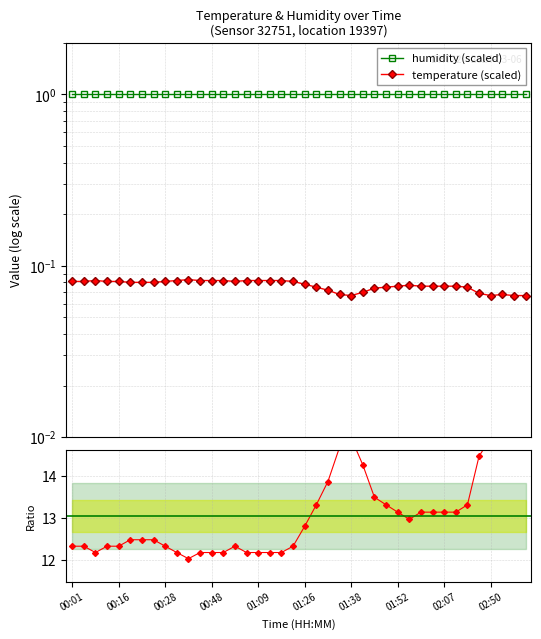

At how many categories does at least one series exceed 10?

40